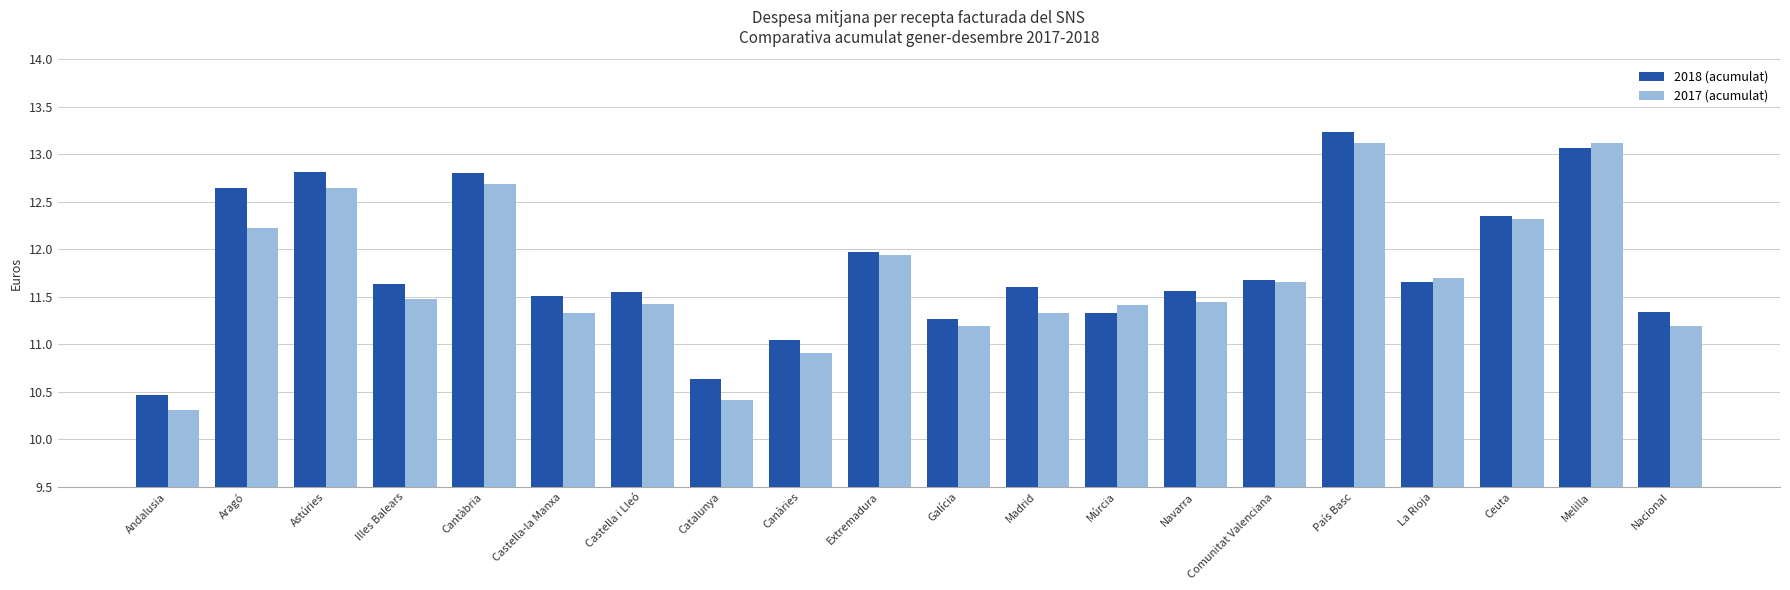

At which label is 2018 (acumulat) closest to 11?

Canàries